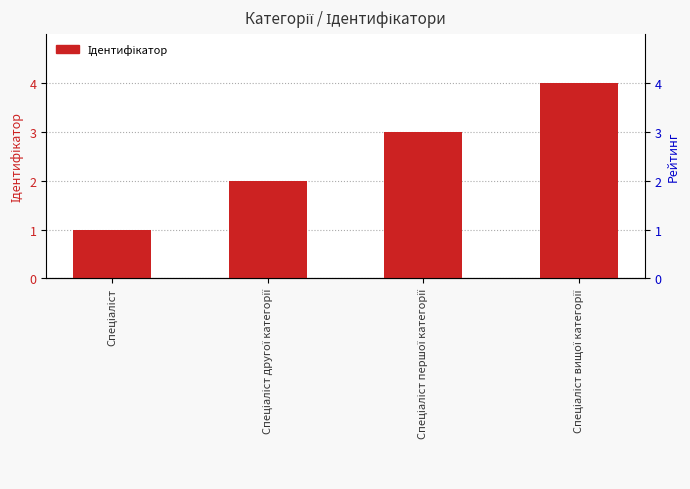

Read the value at Спеціаліст другої категорії.

2